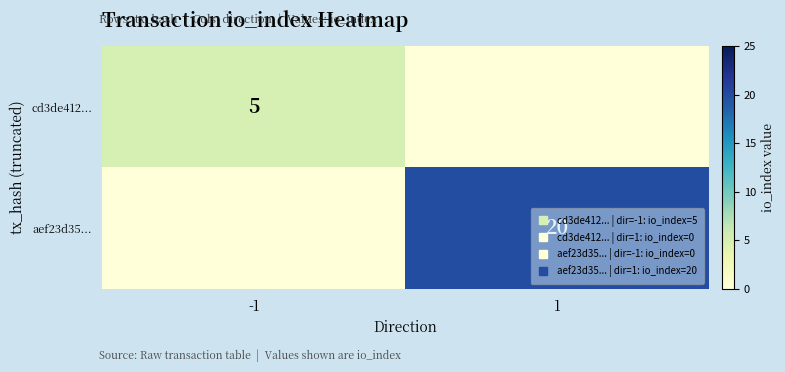

Which has a higher value, 1 or -1?

-1